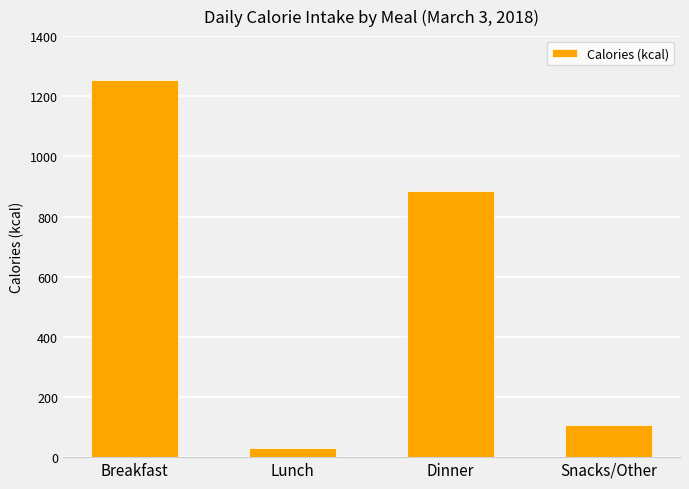

What is the change in value from Lunch to Snacks/Other?

+77